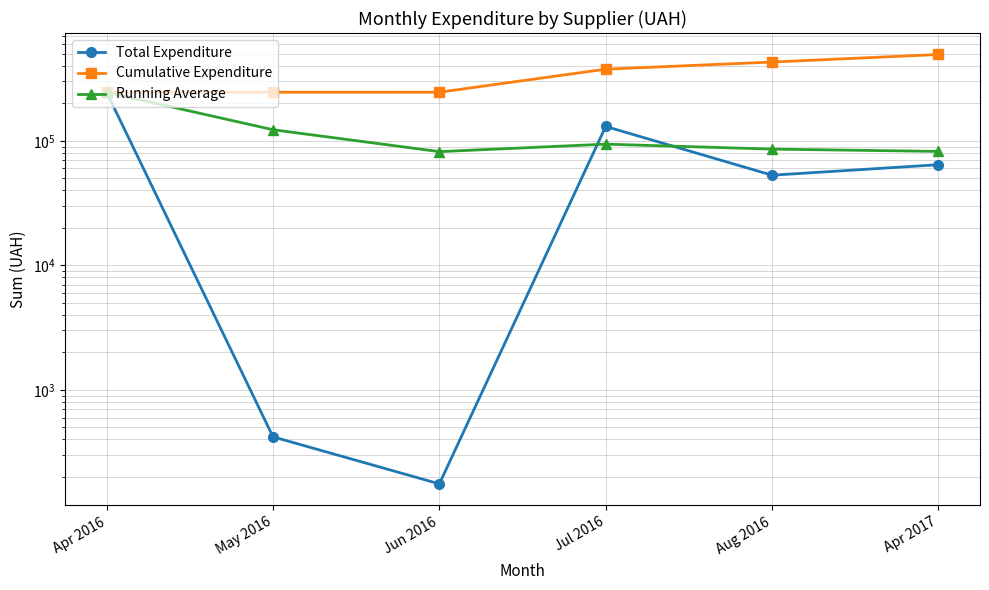

How many lines are shown in the chart?

3